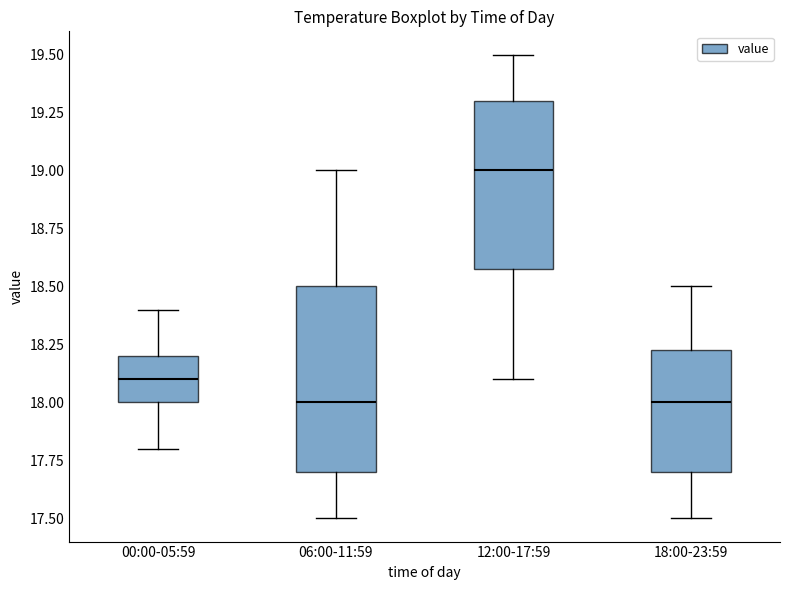

Reading left to right, transcribe this box plot: for each box, give where its median line is, the range the box spans, and where its two whiskers end, as read against the y-axis. The values are not printed on the chart, so give them approximately, as read against the axis.

00:00-05:59: median 18.10, box 18.00 to 18.20, whiskers 17.80 to 18.40
06:00-11:59: median 18.00, box 17.70 to 18.50, whiskers 17.50 to 19.00
12:00-17:59: median 19.00, box 18.60 to 19.30, whiskers 18.10 to 19.50
18:00-23:59: median 18.00, box 17.70 to 18.25, whiskers 17.50 to 18.50